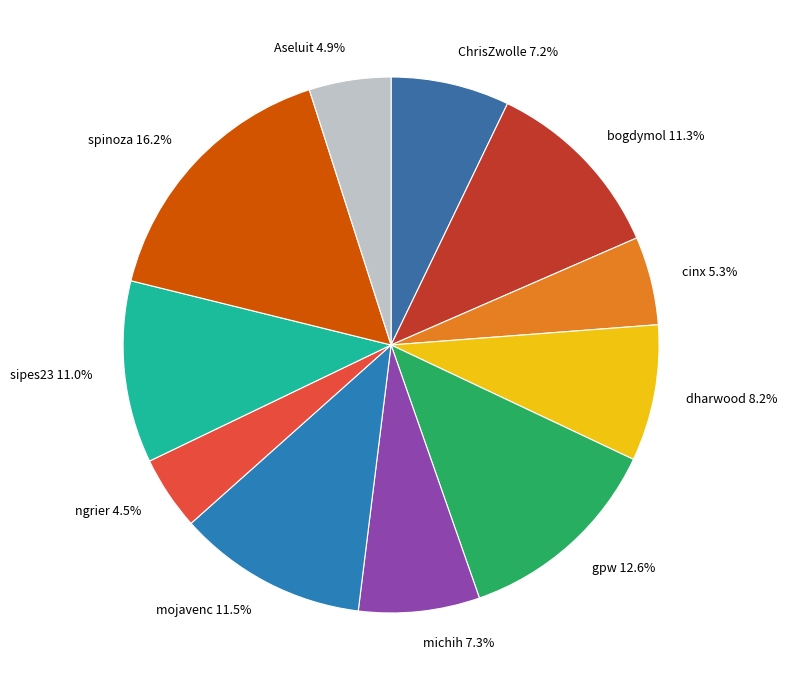

How many slices are in this pie chart?

11